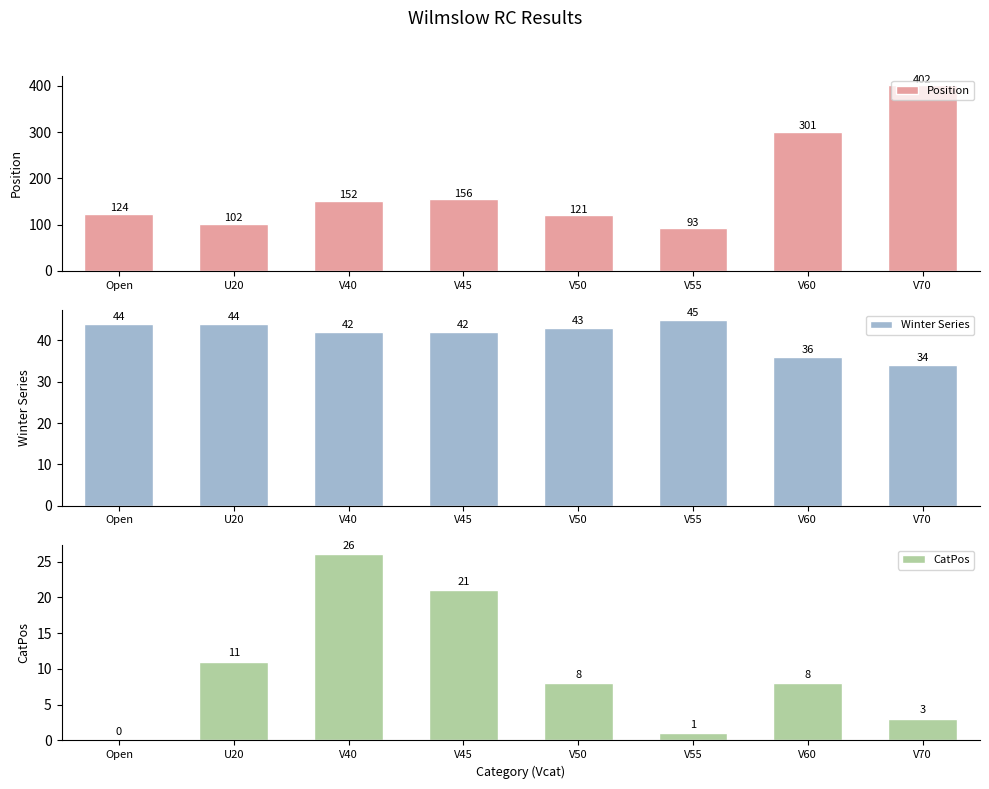

How many data points does each series have?

8